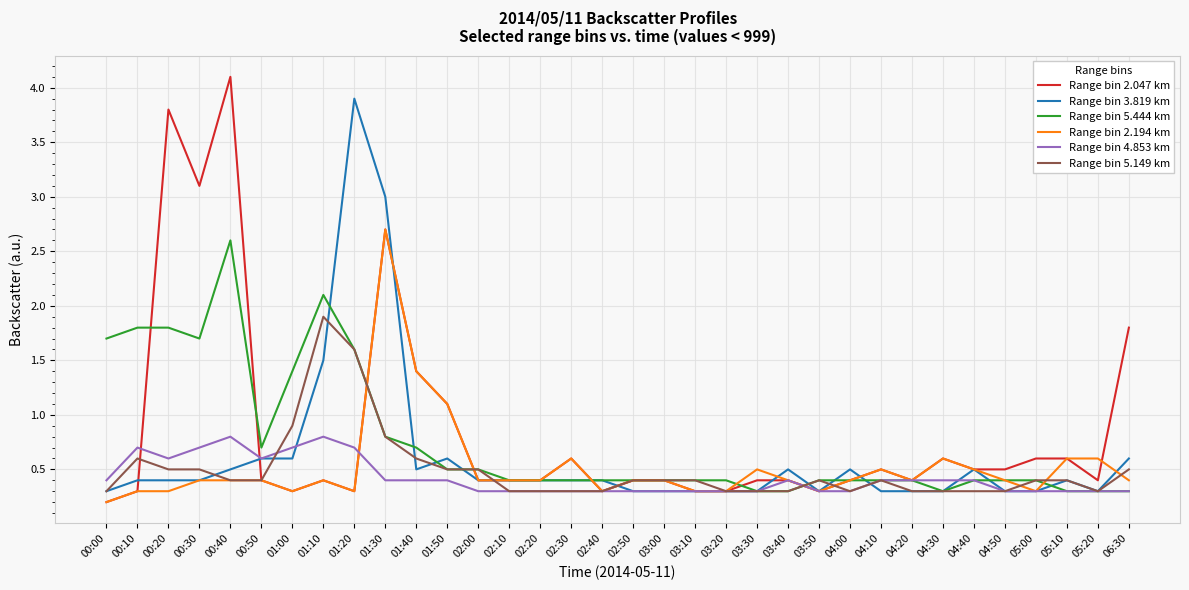

What is the difference between the Range bin 5.444 km values at 01:30 and 04:40?

0.4